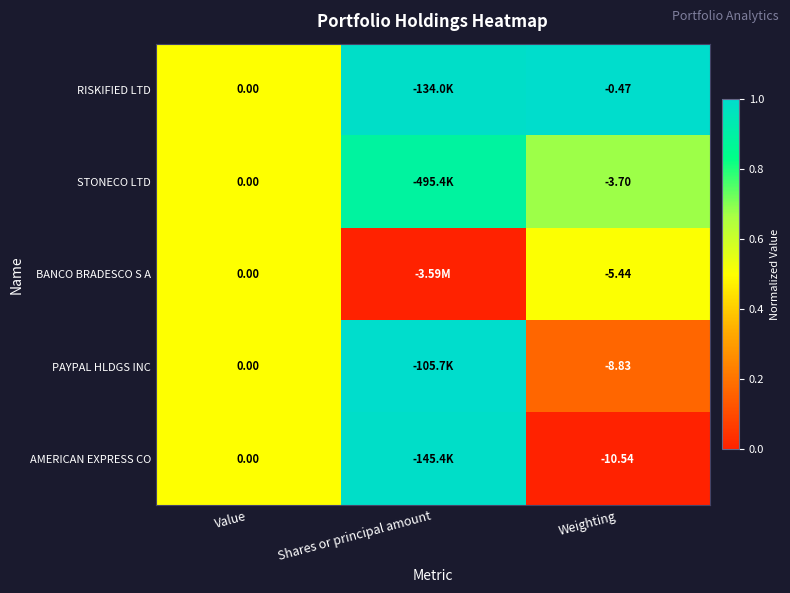

Between Value and Weighting, which series saw the biggest shift?

AMERICAN EXPRESS CO